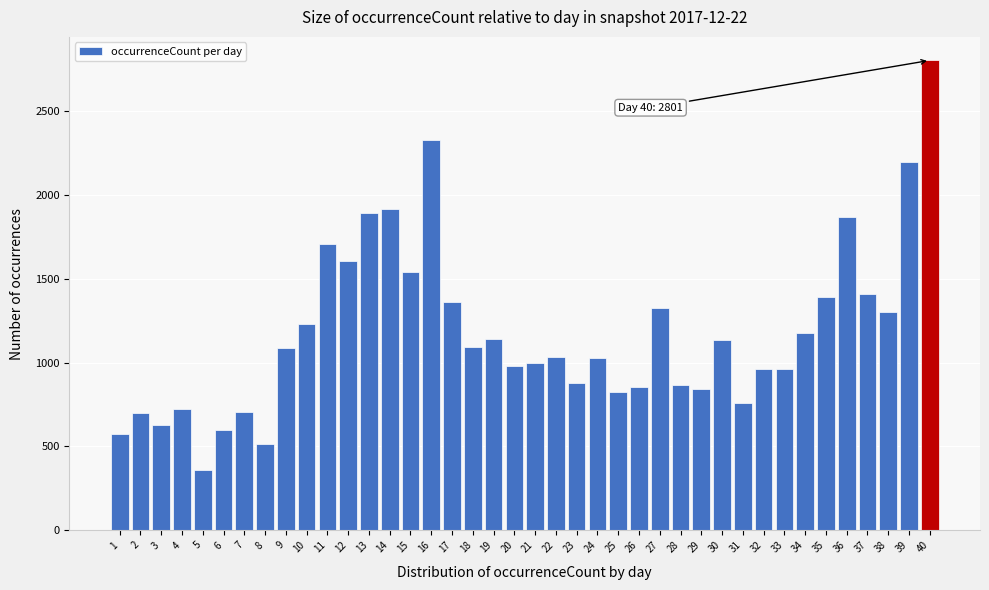

Is it true that the value at 19 is 1661?

False